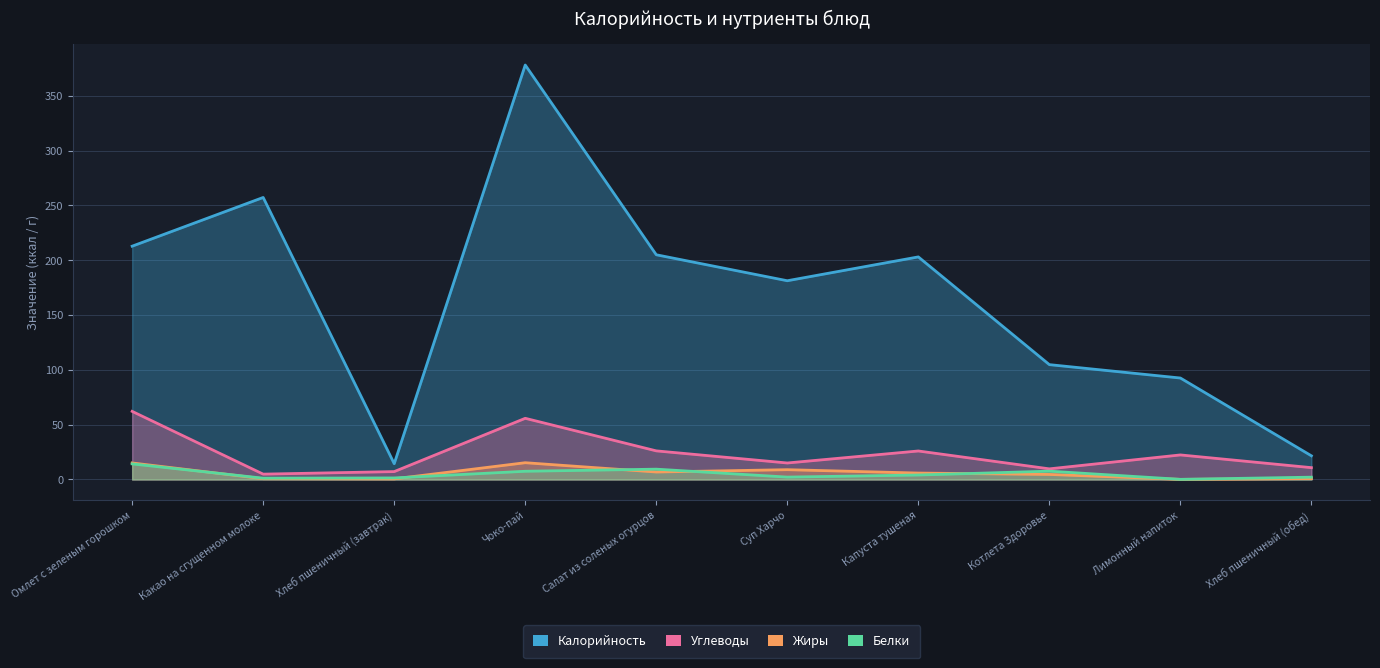

What are all the series names shown in the legend?

Калорийность, Белки, Жиры, Углеводы